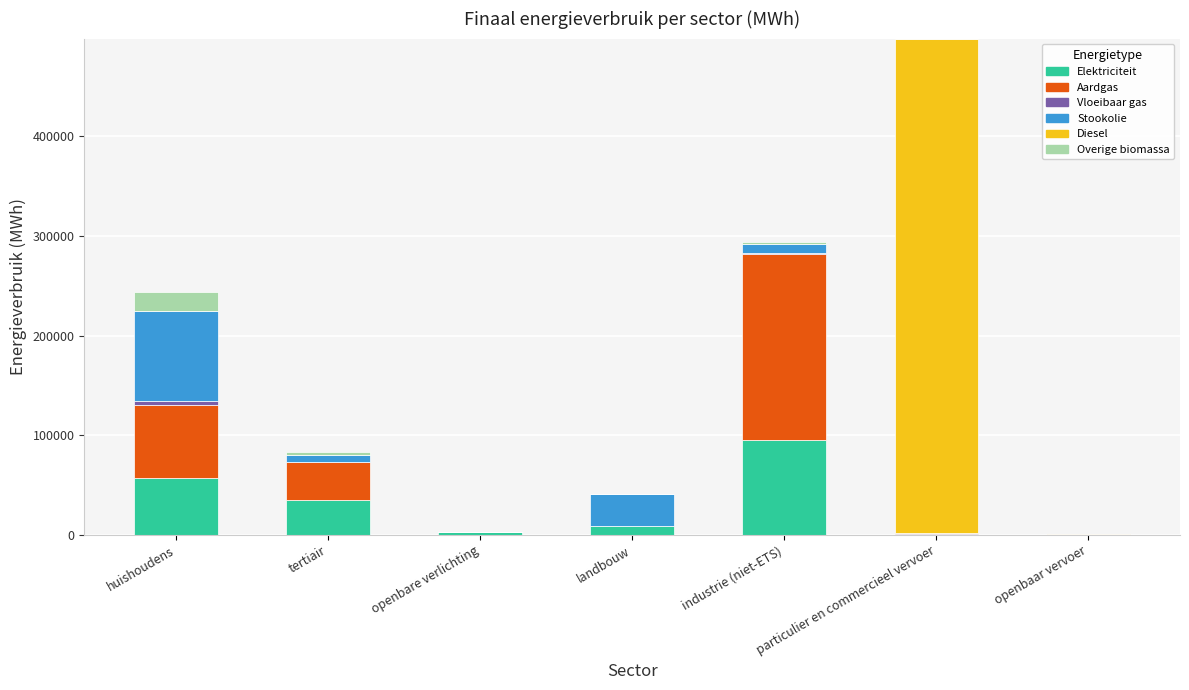

What is the maximum value for Elektriciteit?

95082.7